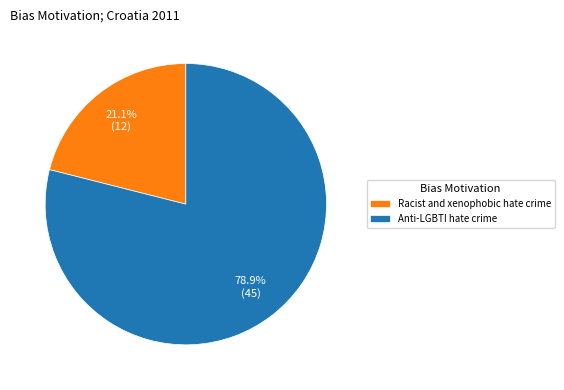

Between Racist and xenophobic hate crime and Anti-LGBTI hate crime, which is larger?

Anti-LGBTI hate crime